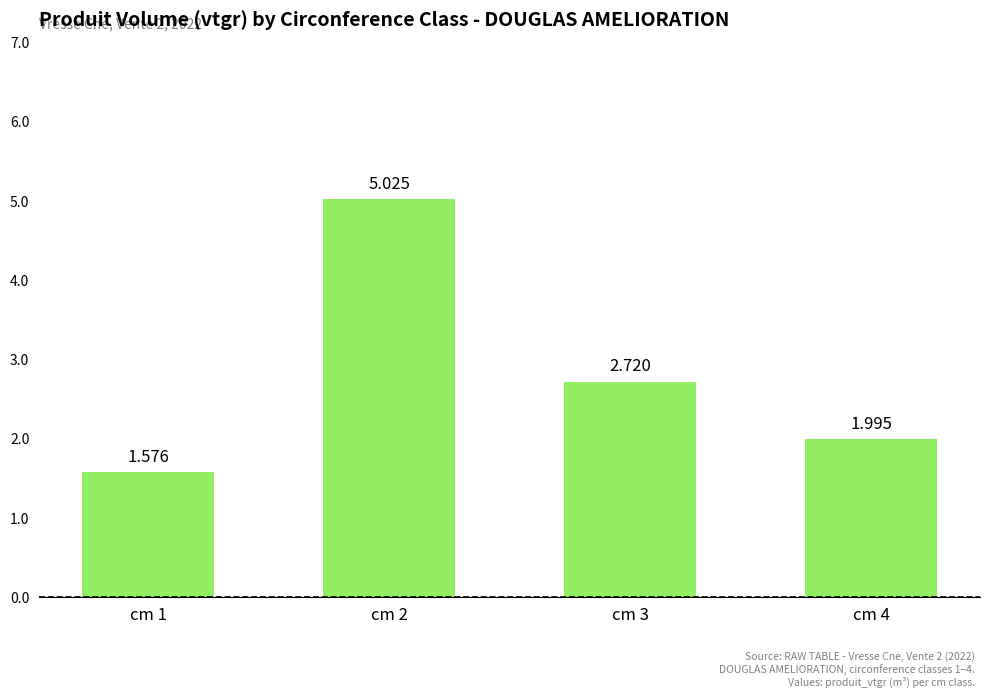

Reading left to right, extract all data points from this chart.

1.6	5.0	2.7	2.0